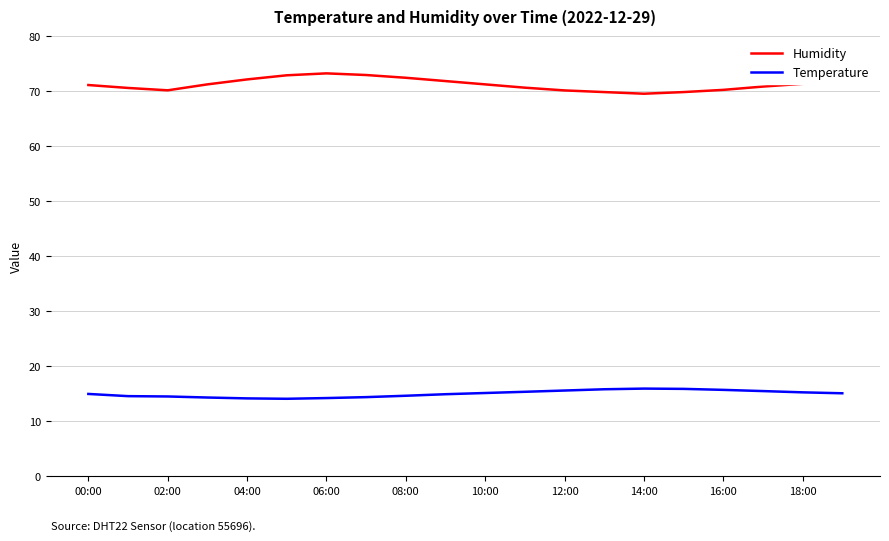

Rank the series by their maximum value, from highest to lowest.

Humidity, Temperature